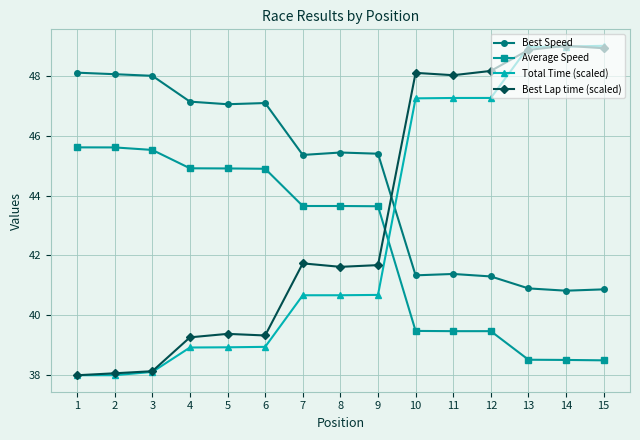

What is the value of the Best Lap time (scaled) point at the 15th from the left?

48.9